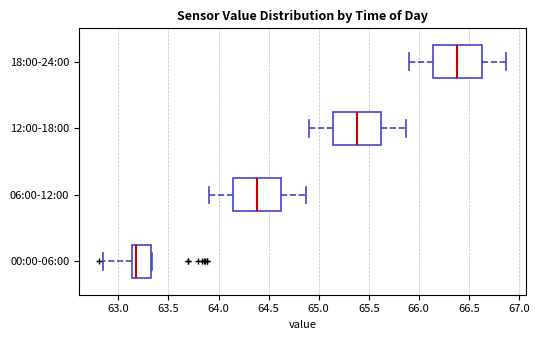

Reading bottom to top, read every box against the x-axis: the position of its median line, the range the box covers, and the ends of its whiskers. The values are not printed on the chart, so give them approximately, as read against the axis.

00:00-06:00: median 63.20, box 63.15 to 63.35, whiskers 62.85 to 63.35
06:00-12:00: median 64.40, box 64.15 to 64.65, whiskers 63.90 to 64.85
12:00-18:00: median 65.40, box 65.15 to 65.65, whiskers 64.90 to 65.85
18:00-24:00: median 66.40, box 66.15 to 66.65, whiskers 65.90 to 66.85